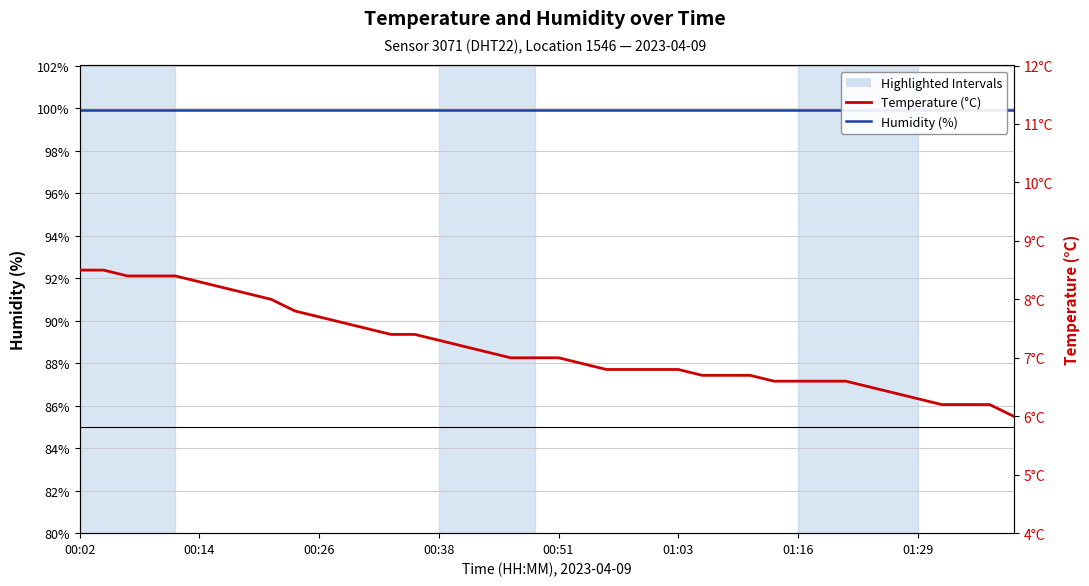

Does the chart have visible grid lines?

Yes